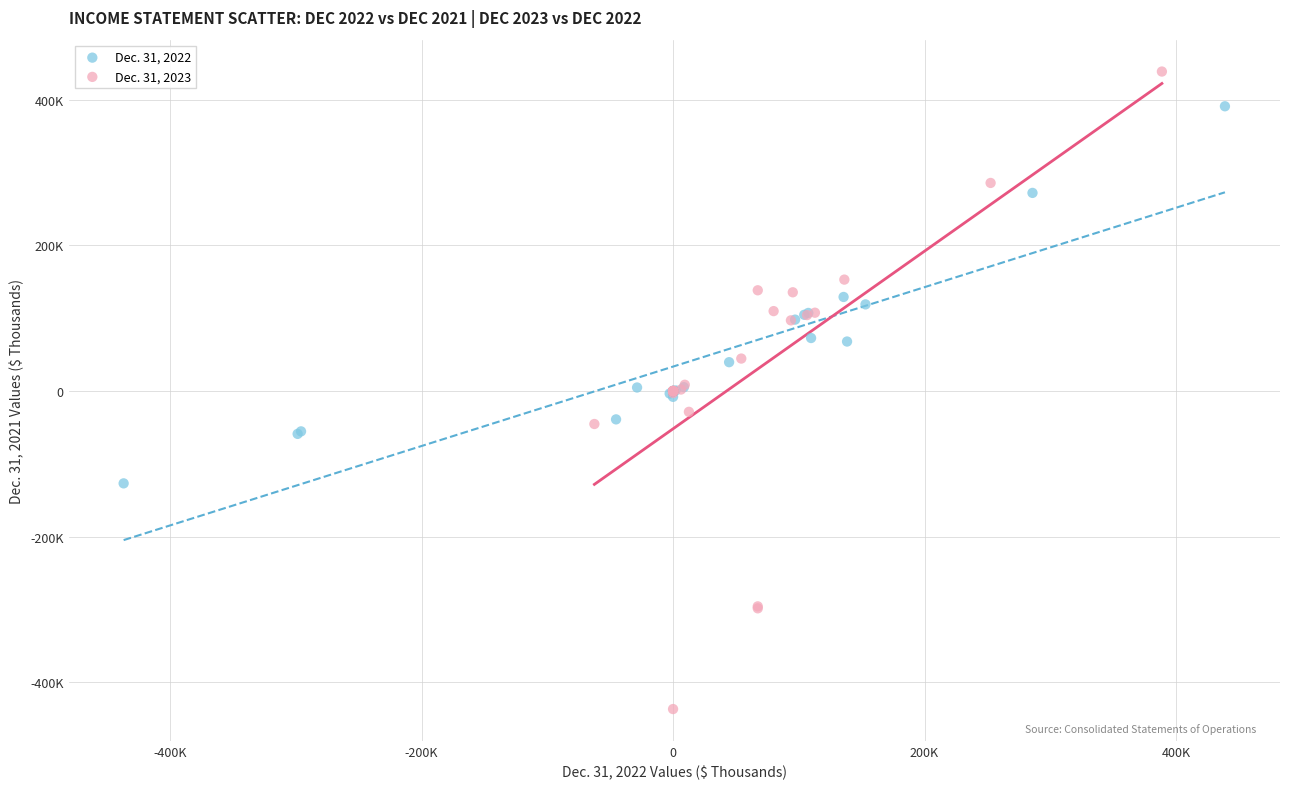

Which series has the widest spread of Y values?

Dec. 31, 2023